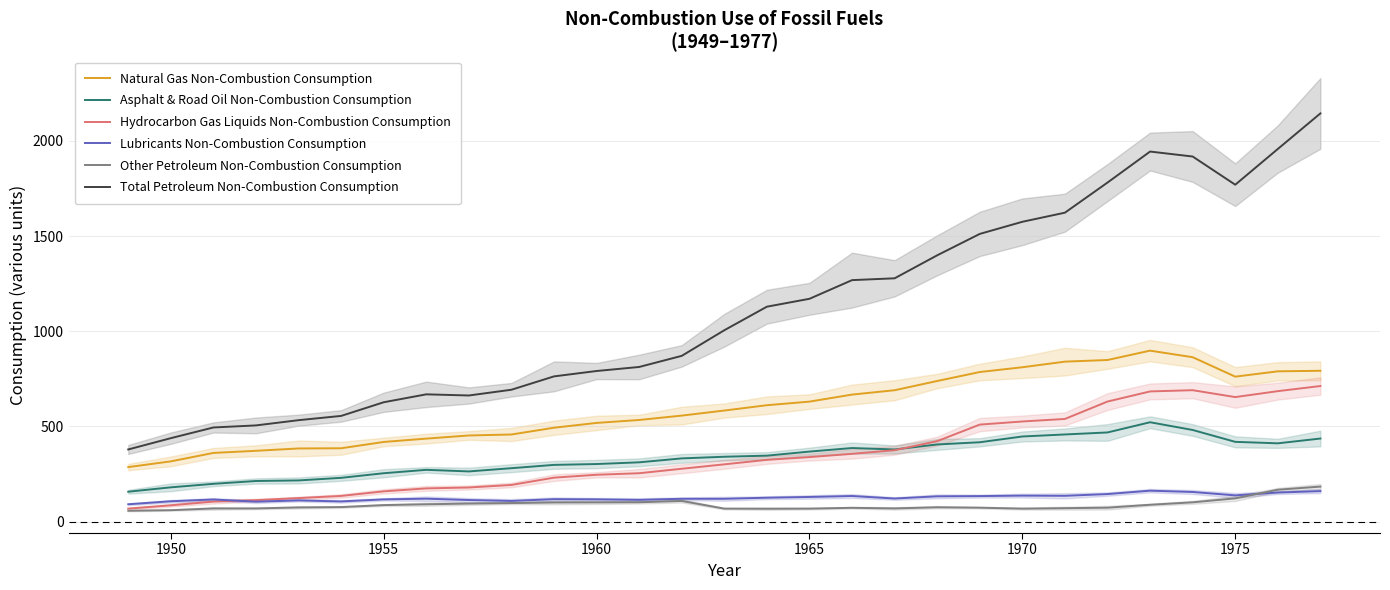

Rank the series by their maximum value, from highest to lowest.

Total Petroleum Non-Combustion Consumption, Natural Gas Non-Combustion Consumption, Hydrocarbon Gas Liquids Non-Combustion Consumption, Asphalt & Road Oil Non-Combustion Consumption, Other Petroleum Non-Combustion Consumption, Lubricants Non-Combustion Consumption